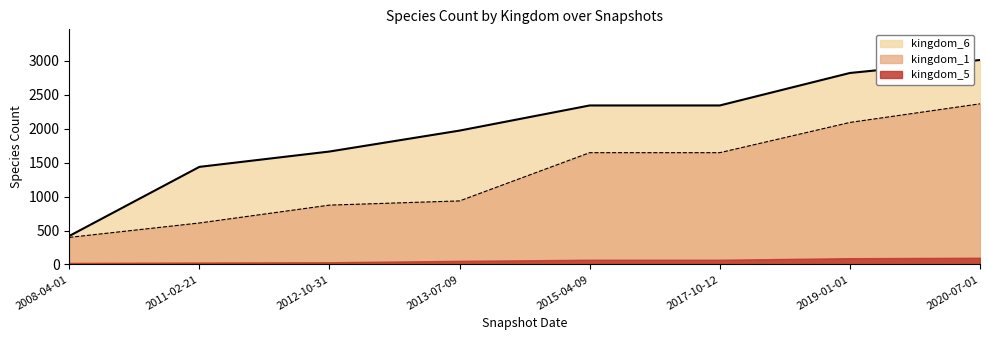

Which series has the largest total across all categories?

kingdom_6